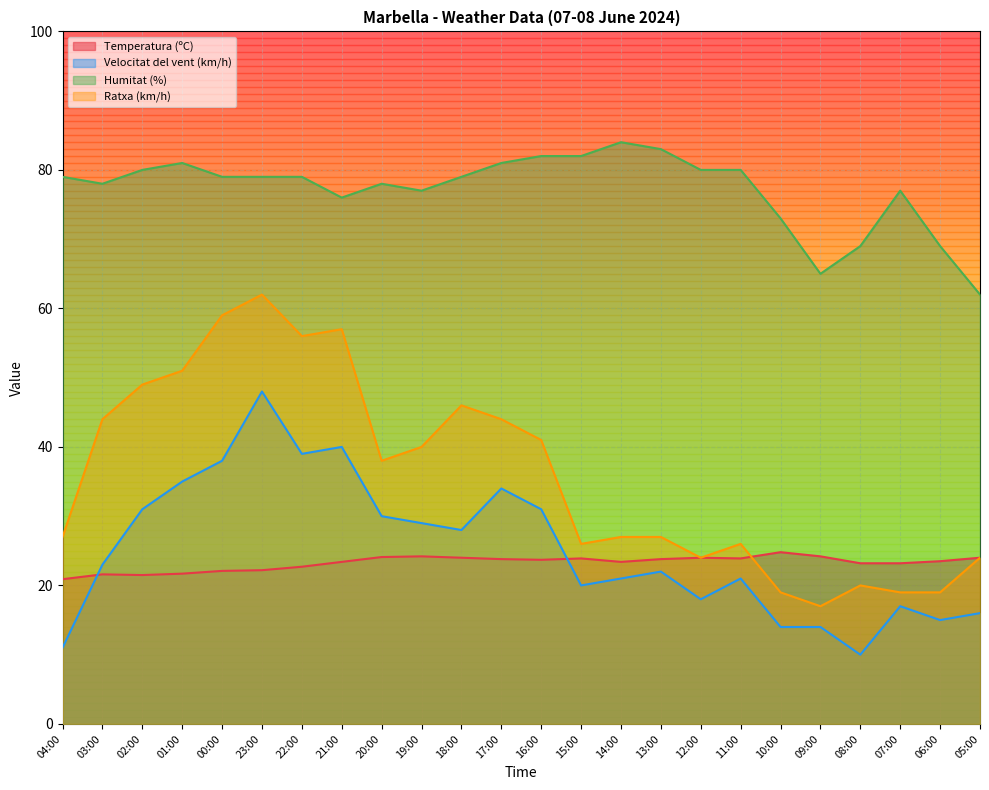

What is the lowest value of the Humitat (%) series?

62.0